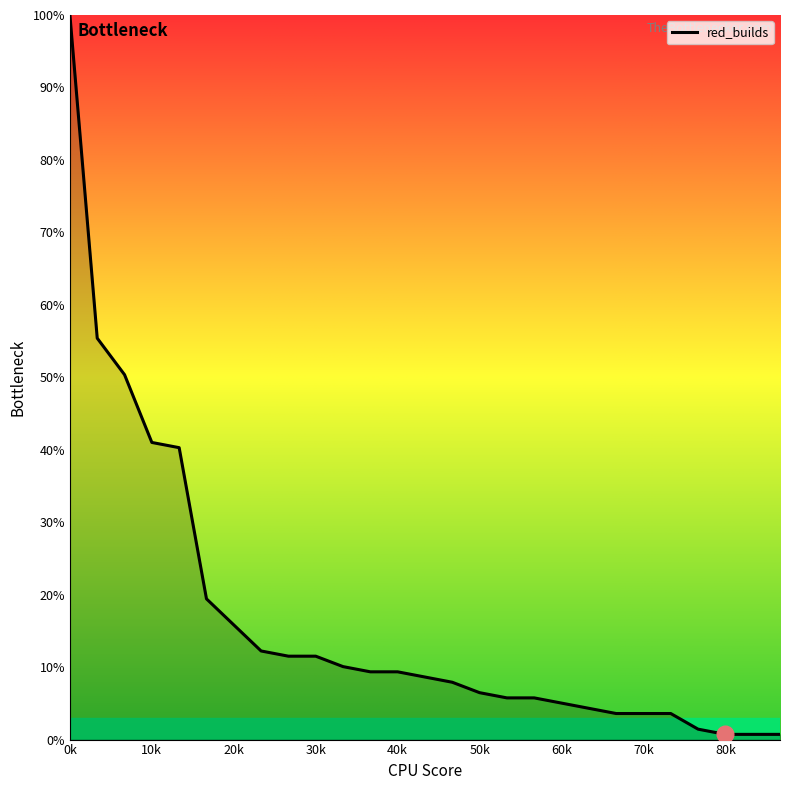

What is the maximum value shown in the chart?

100.0